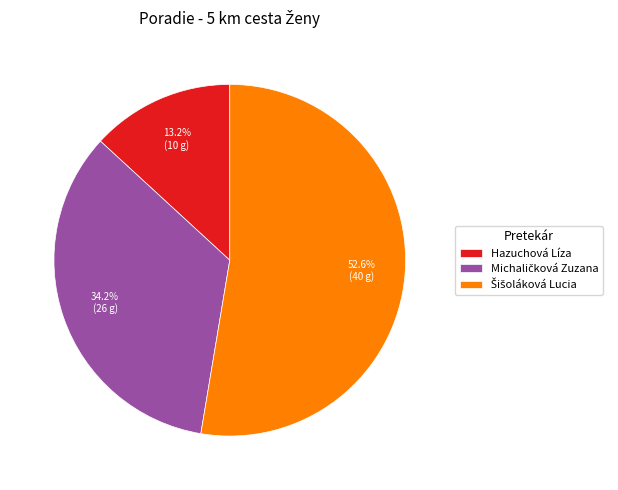

Which slice is the smallest?

Hazuchová Líza